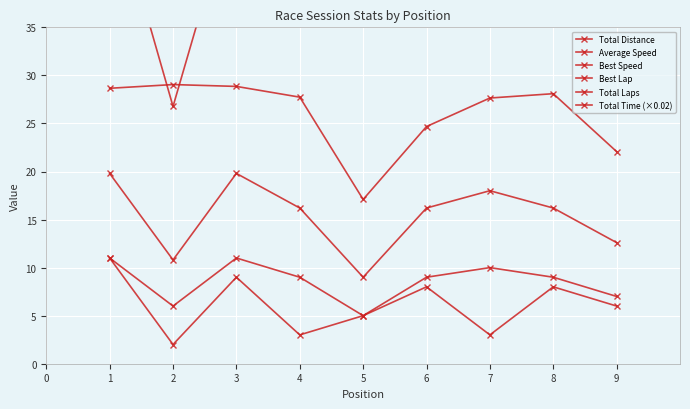

Count the number of data series in this chart.

6